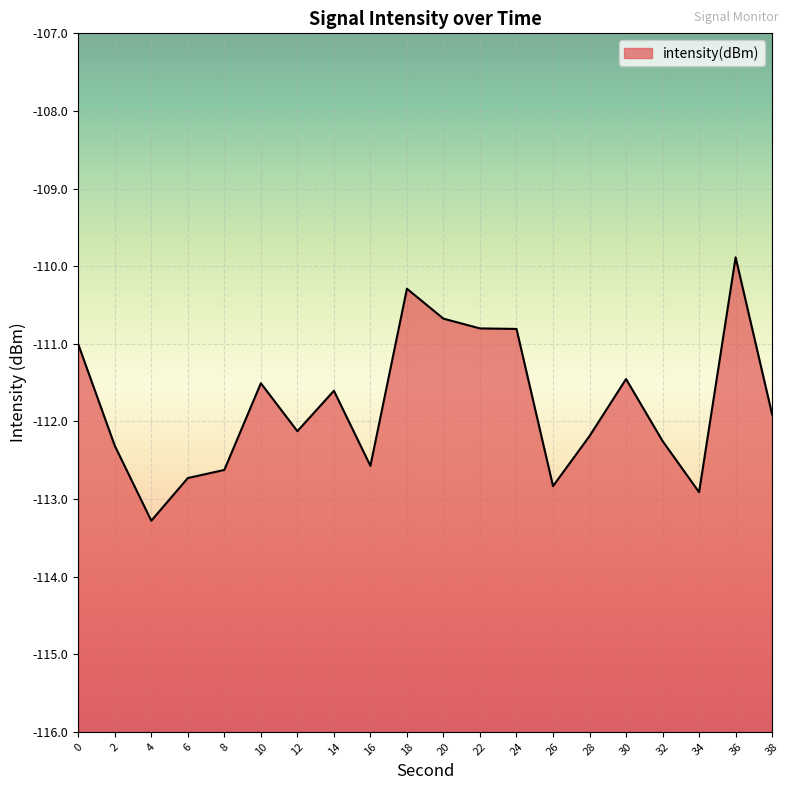

What is the difference between the maximum and minimum values?

3.4